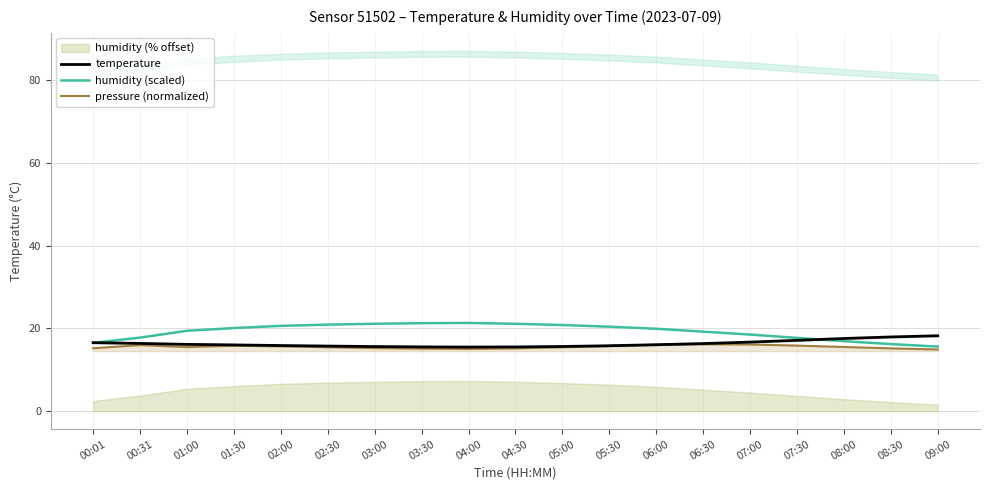

List the labels in order of humidity (scaled) value, largest first.

04:00, 03:30, 03:00, 04:30, 02:30, 05:00, 02:00, 05:30, 01:30, 06:00, 01:00, 06:30, 07:00, 00:31, 07:30, 08:00, 00:01, 08:30, 09:00